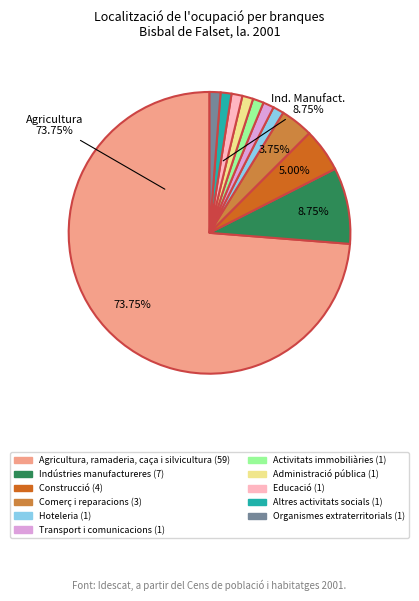

How many segments does this pie chart have?

11